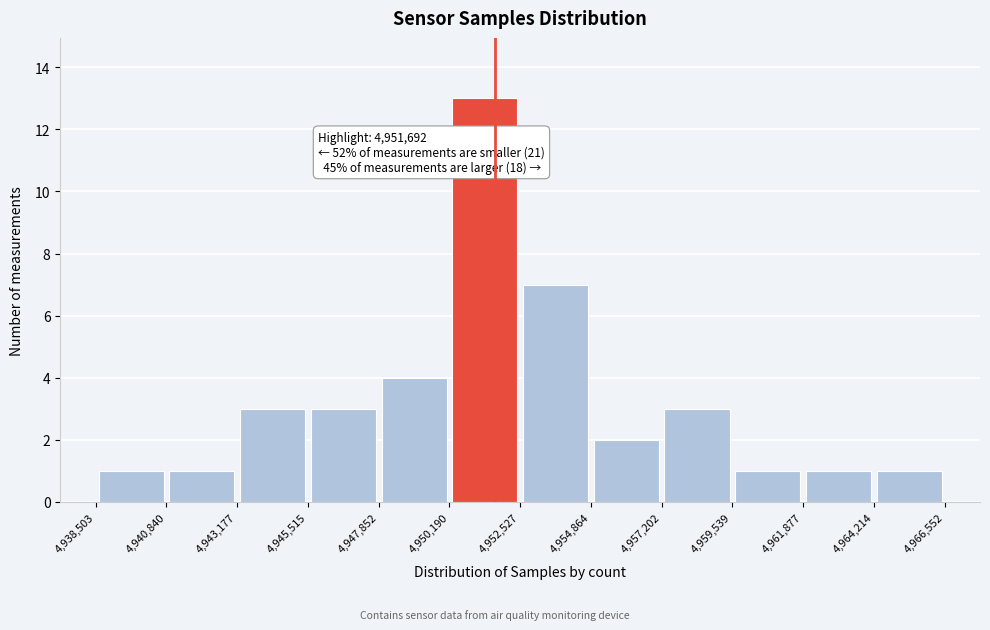

Which range on the x-axis has the tallest bar?

4,950,190 to 4,952,527